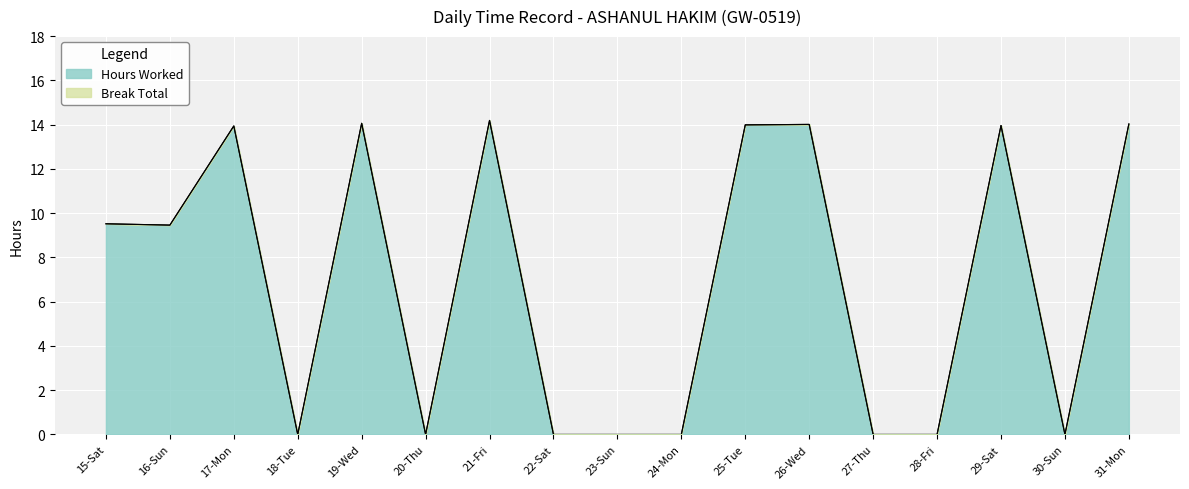

How many values are above zero?

9